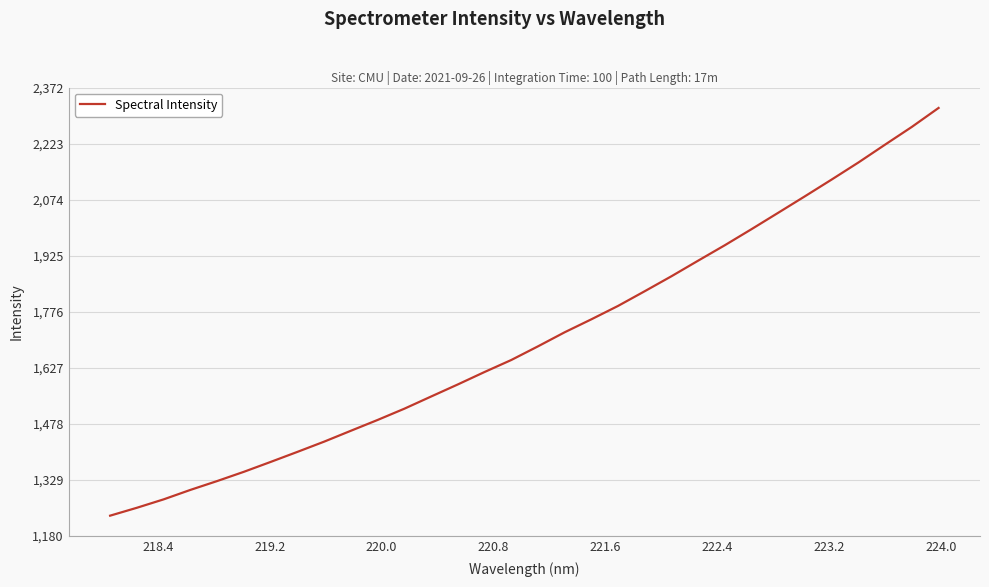

What is the difference between the maximum and minimum values?

1083.7